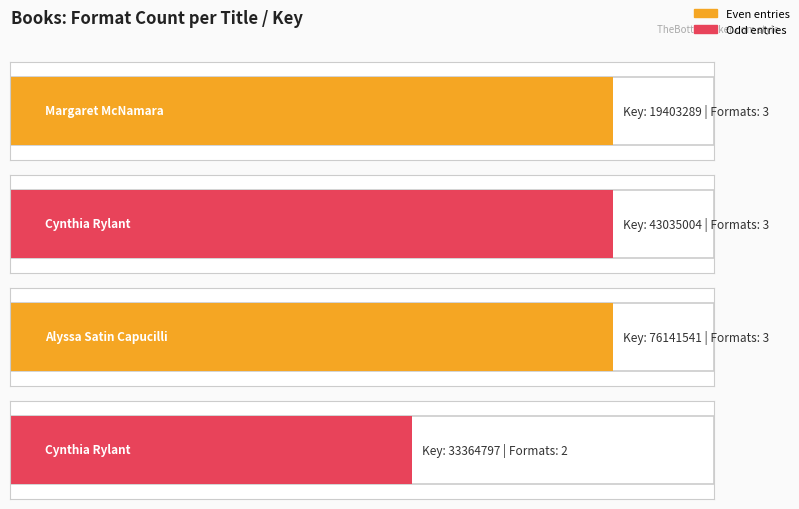

What is the minimum value shown in the chart?

2